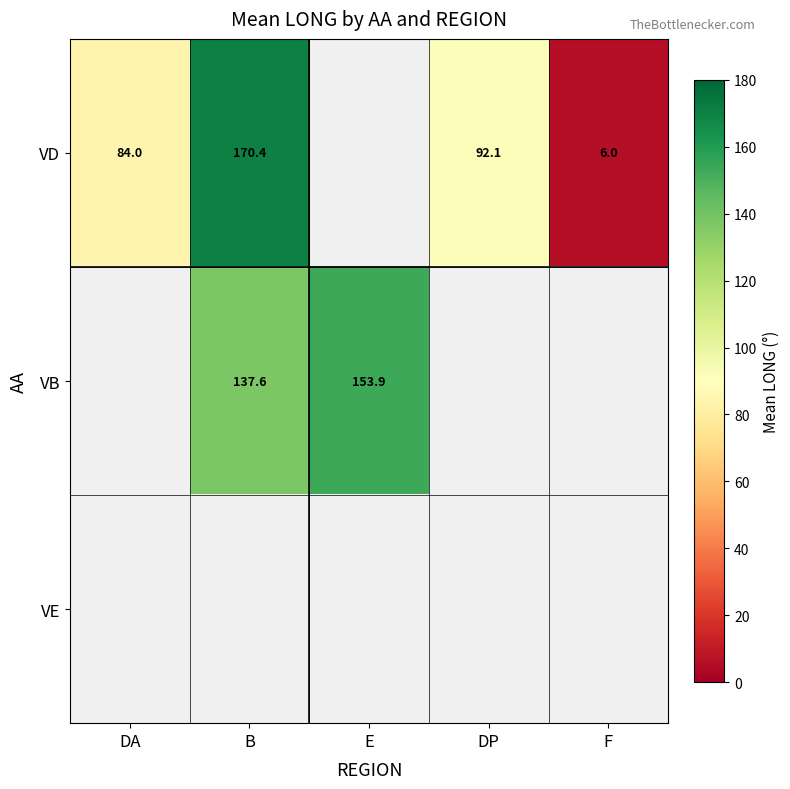

What is the difference between the maximum and minimum values in the VD series?

164.4